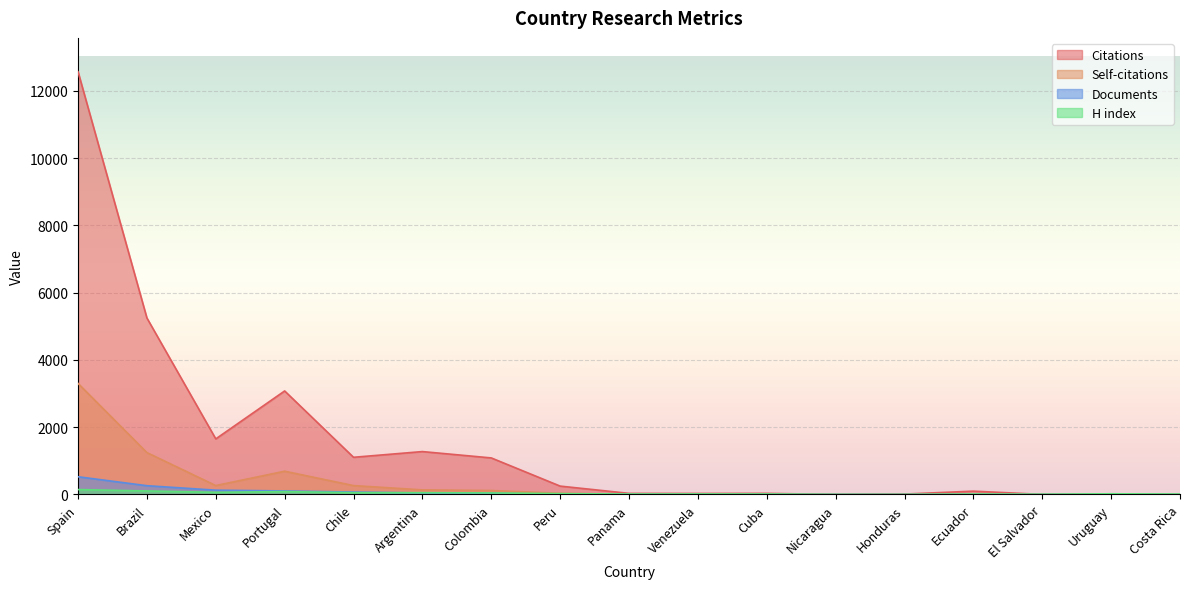

Reading left to right, extract all data points from this chart.

Citations: 12573	5249	1653	3079	1106	1276	1087	249	33	31	34	1	13	99	3	1	1
Self-citations: 3303	1246	265	692	264	137	118	36	1	2	1	0	2	0	2	1	0
Documents: 527	261	128	105	72	45	31	8	3	2	2	1	1	1	1	1	1
H index: 146	105	64	86	54	53	46	26	13	15	14	3	3	13	7	21	12